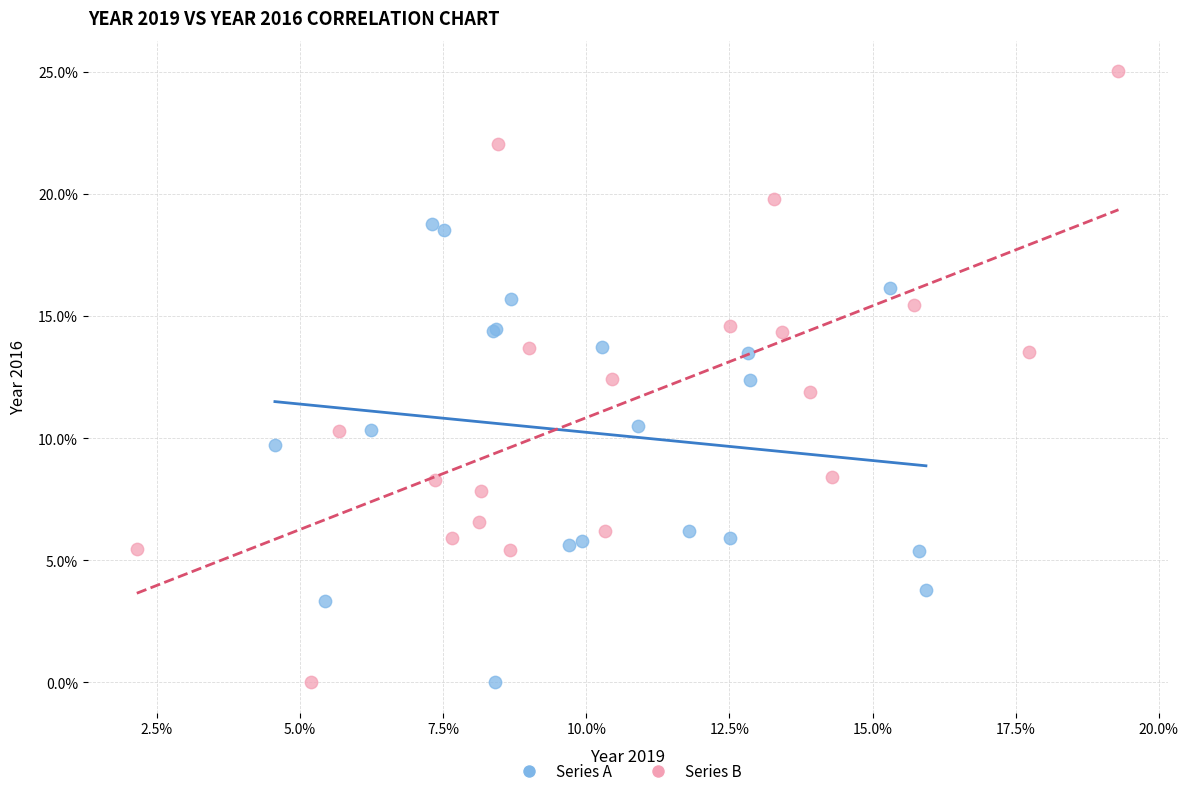

Which series contains the highest Y value?

Series B